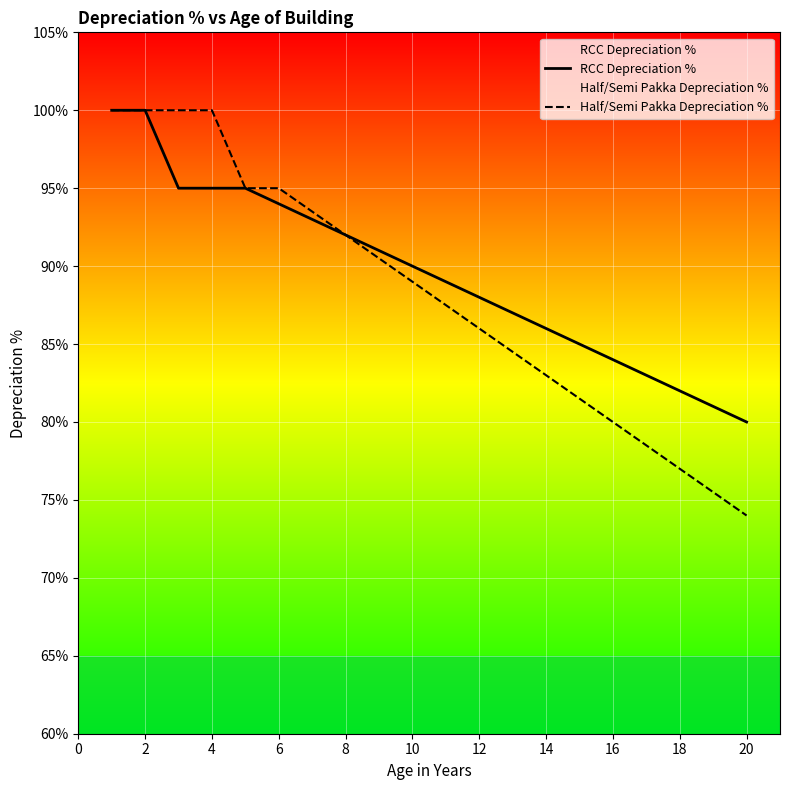

The value of Half/Semi Pakka Depreciation % at 2 is 100.0. True or false?

True